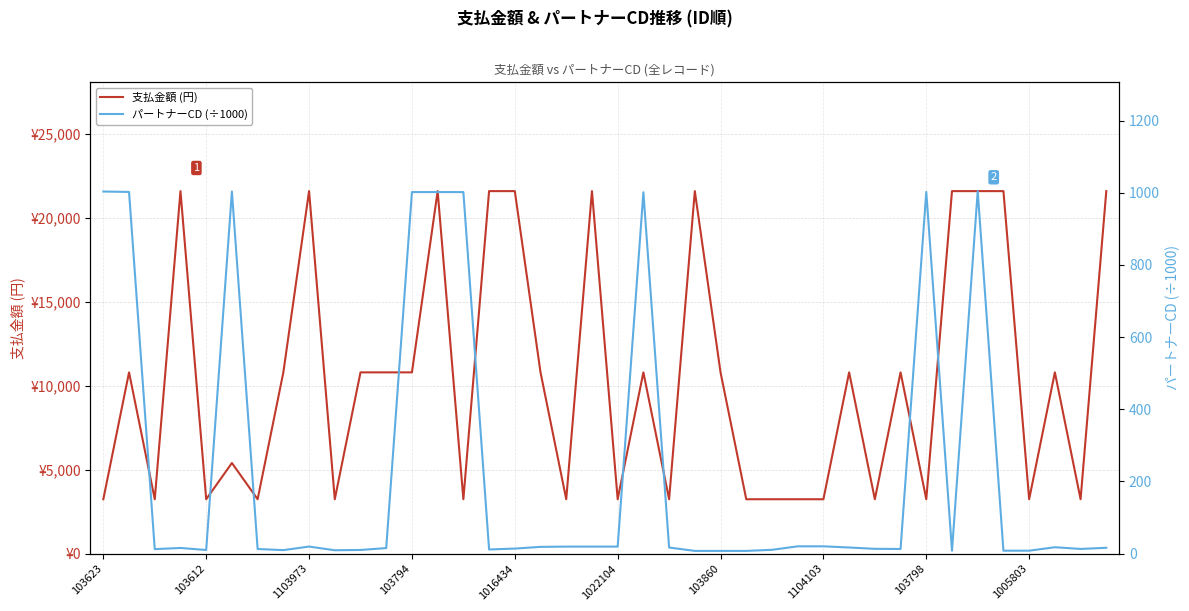

Which has a higher value, 15 or 20?

15